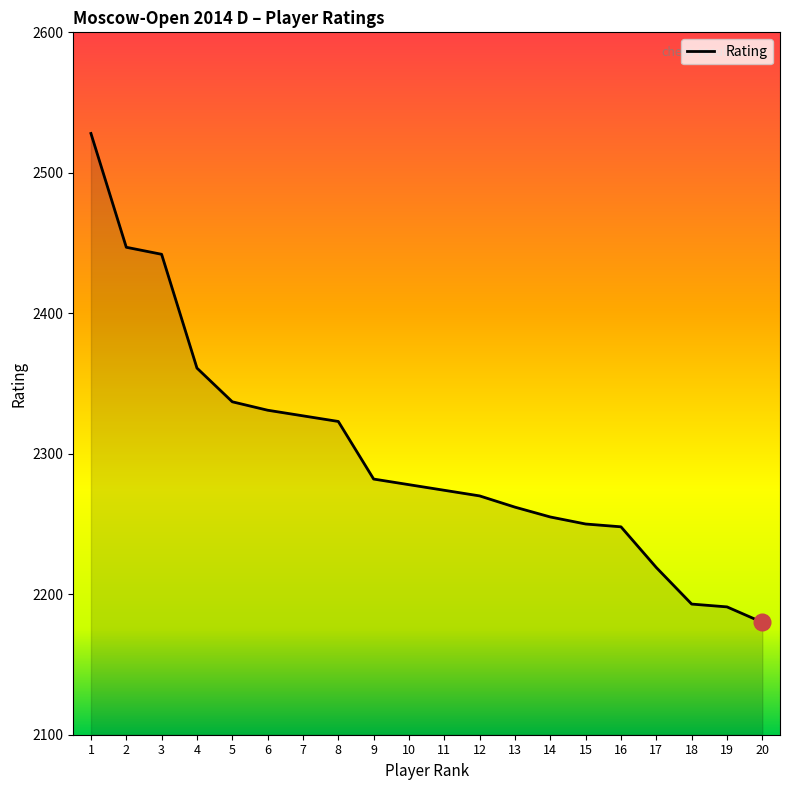

What is the approximate value at 14?

2255